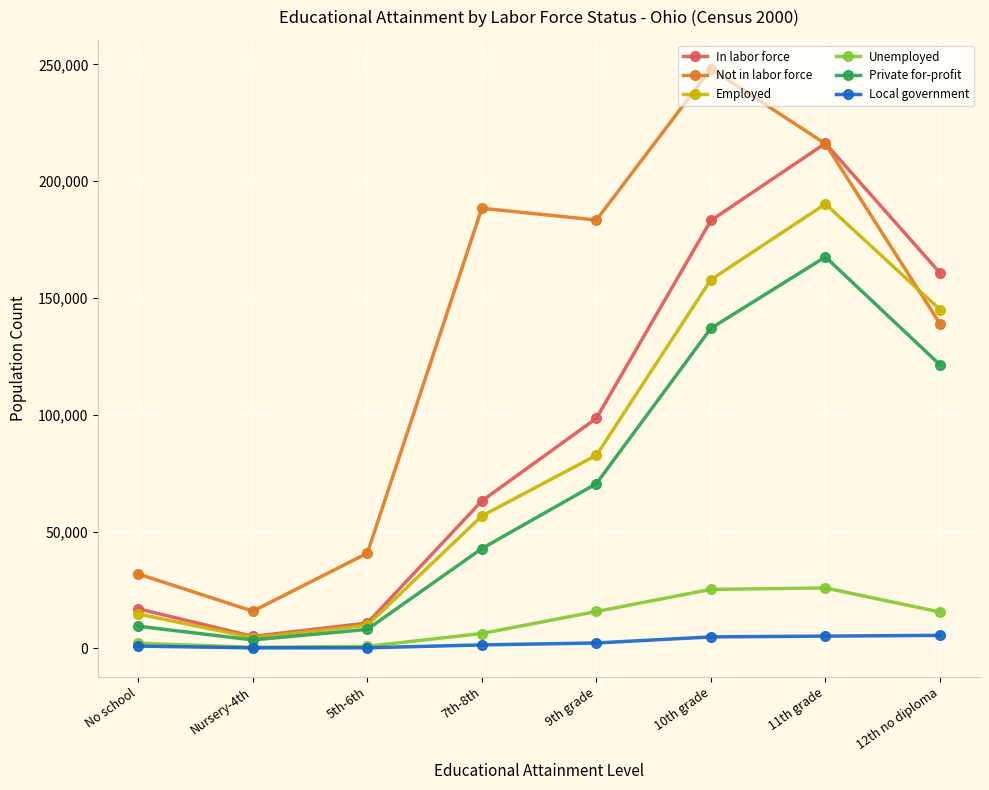

True or false: Not in labor force and Local government intersect in this chart.

False